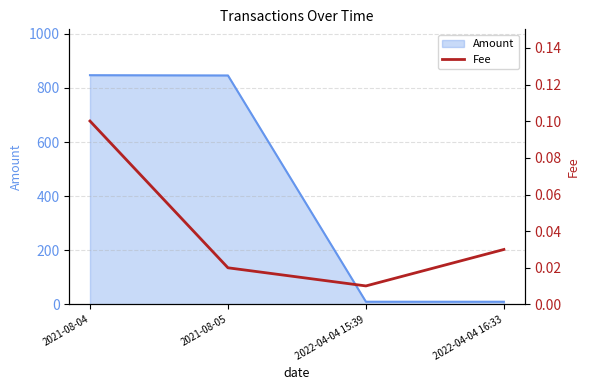

The value of Amount at 2021-08-04 is 1253.8. True or false?

False